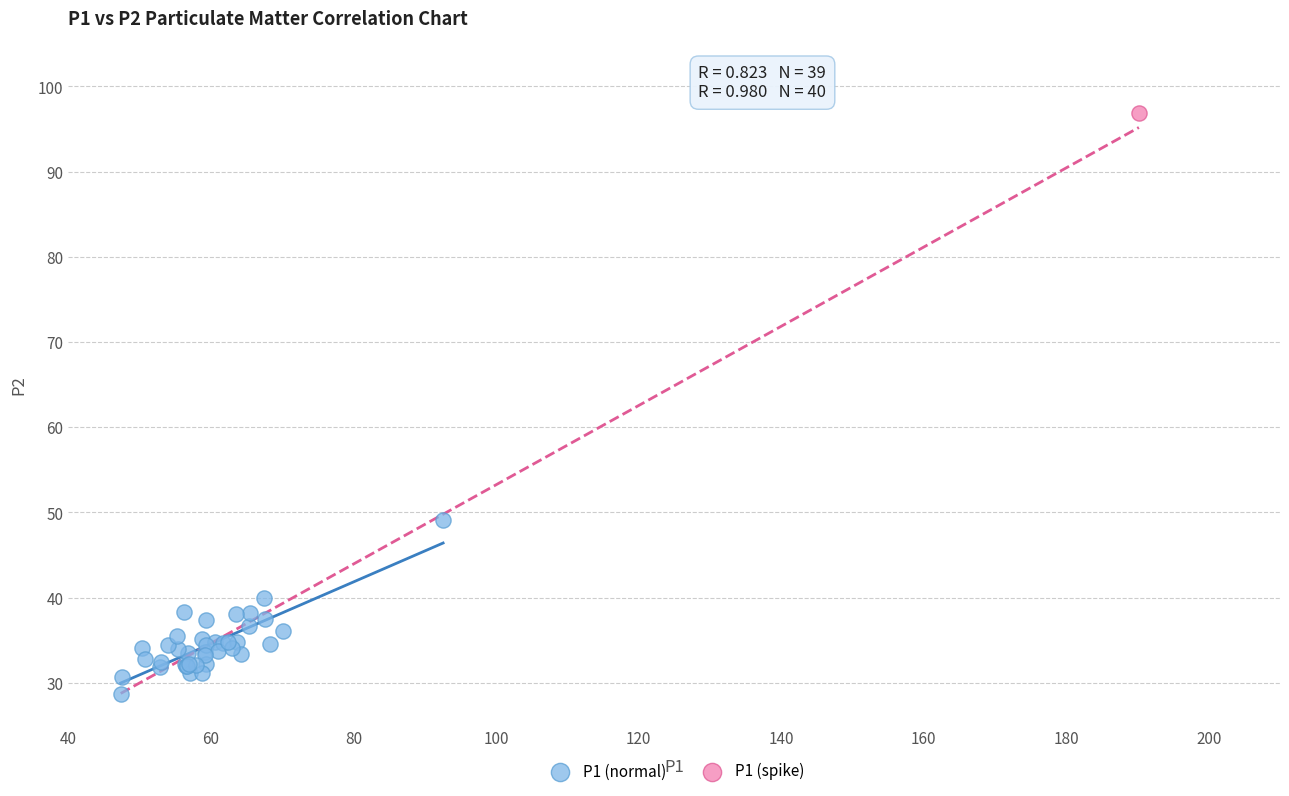

What are all the series names shown in the legend?

P1 (normal), P1 (spike)